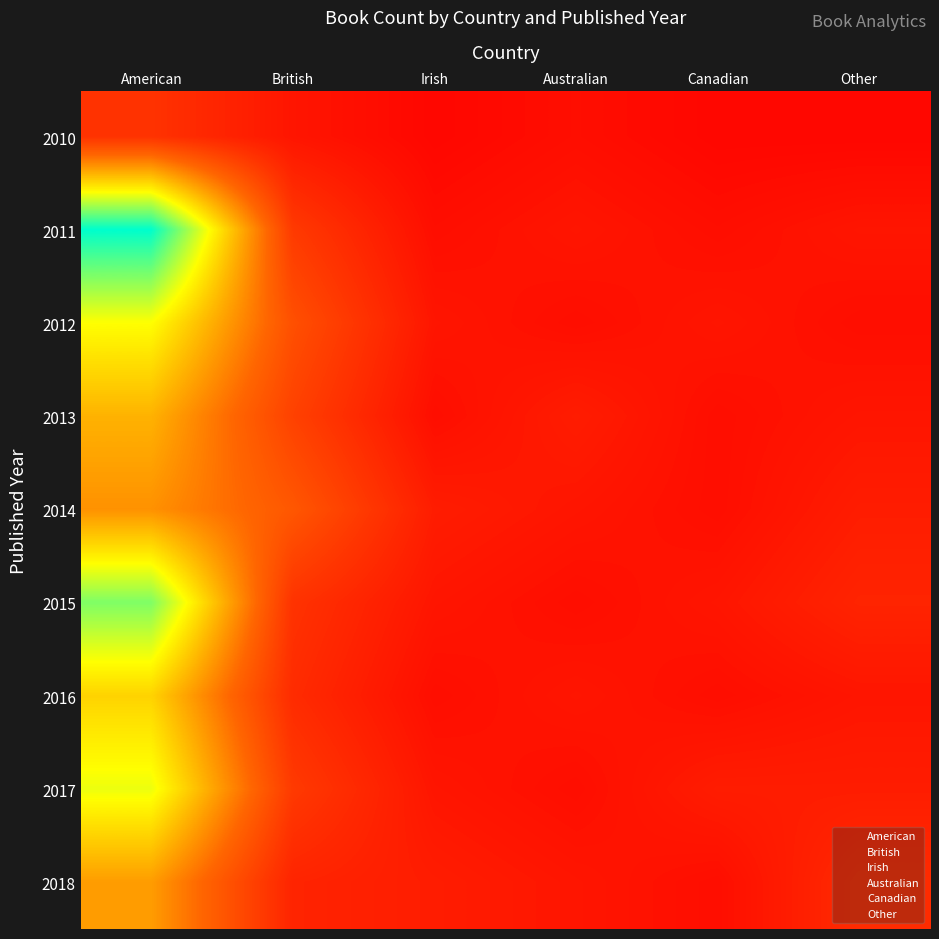

At how many categories does at least one series exceed 36?

1